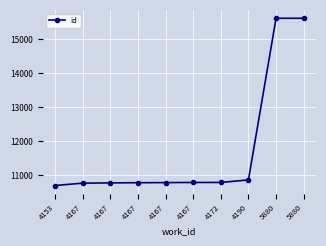

Where does the data first go above 10787?

4172